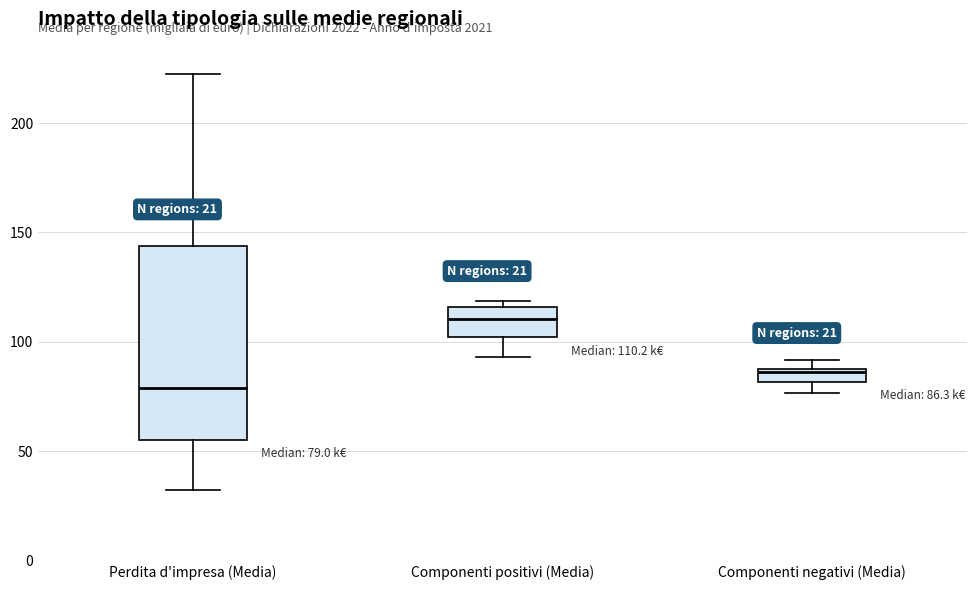

Which box has the highest median line?

Componenti positivi (Media)